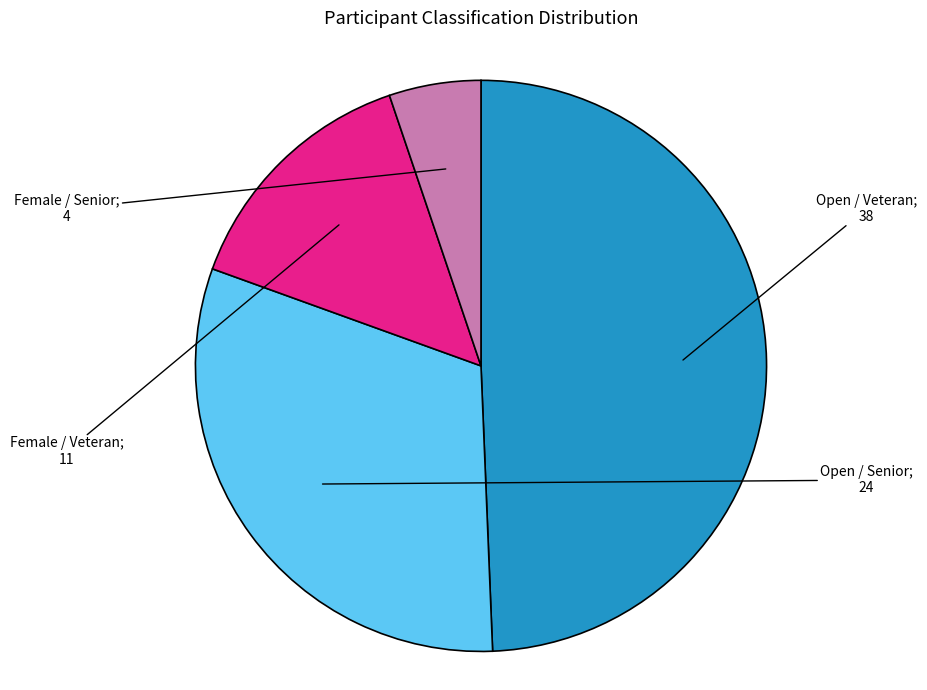

Is there a majority slice in this chart?

No